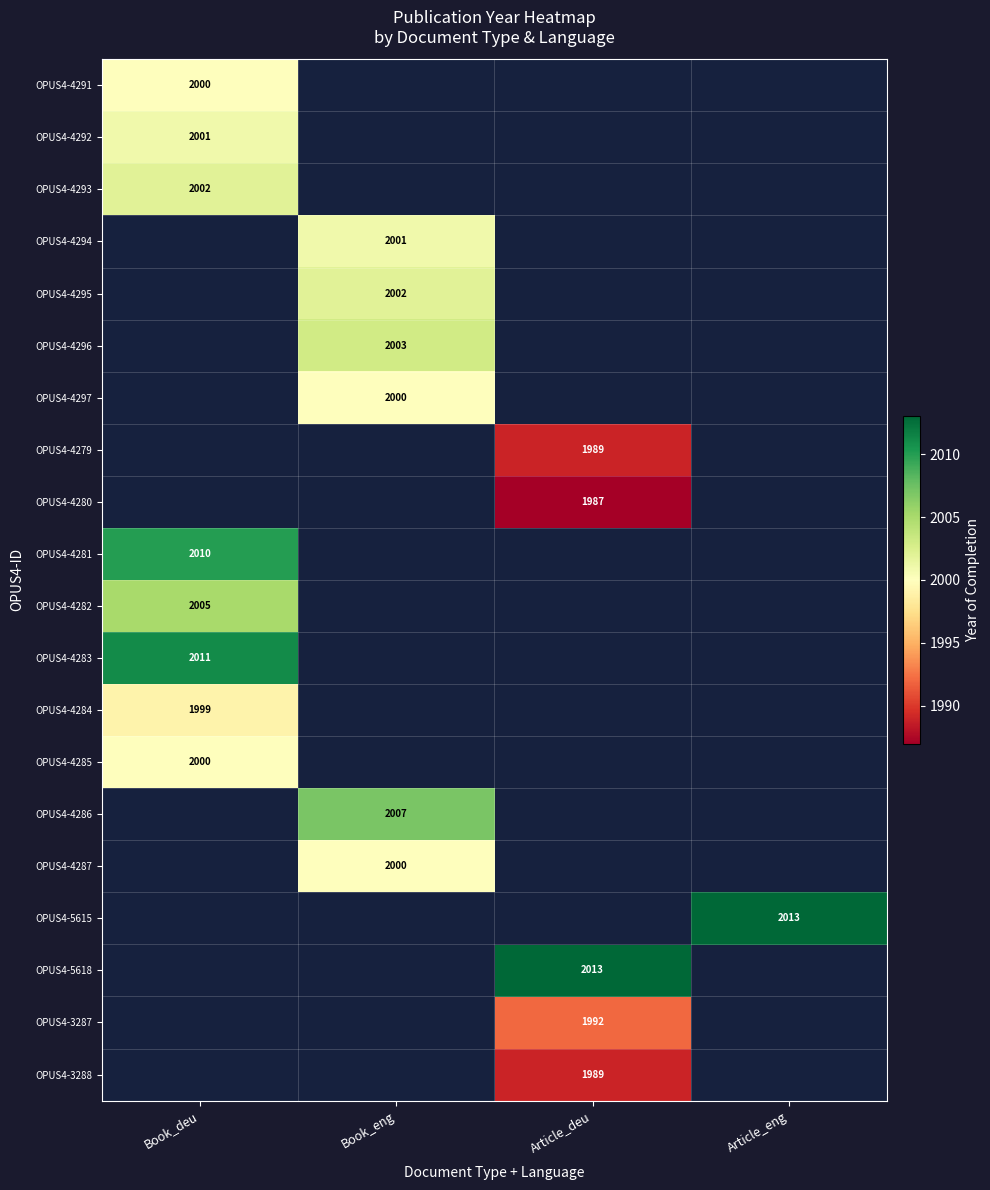

Is the value of OPUS4-4287 at Book_eng greater than the value of OPUS4-4296 at Book_eng?

No